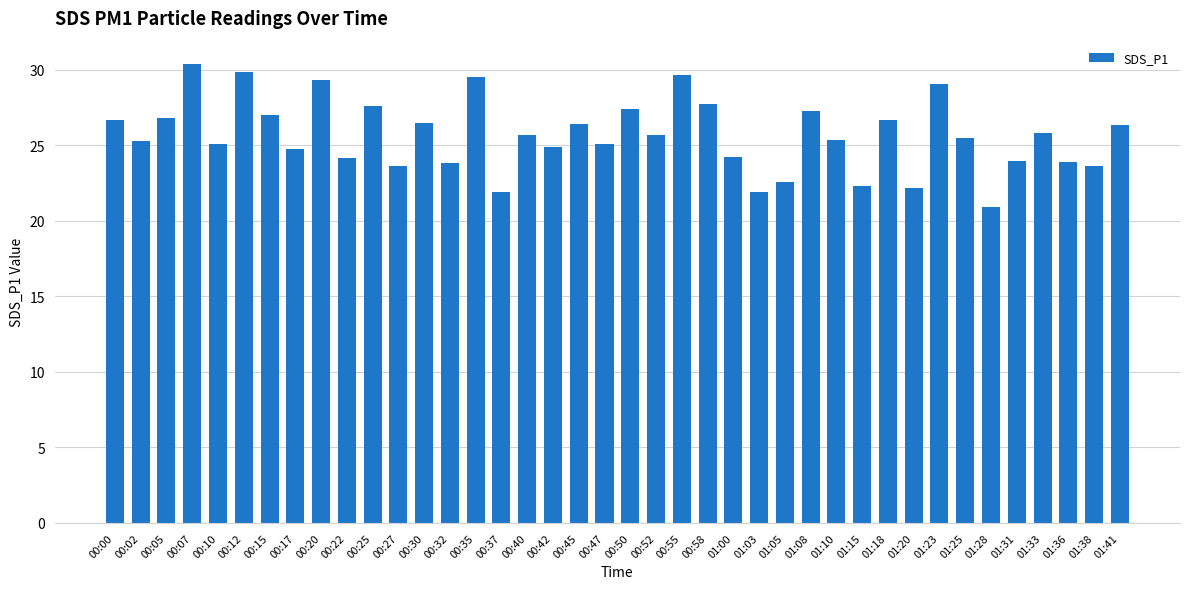

What is the ratio of the value at 01:38 to the value at 01:18?

0.9